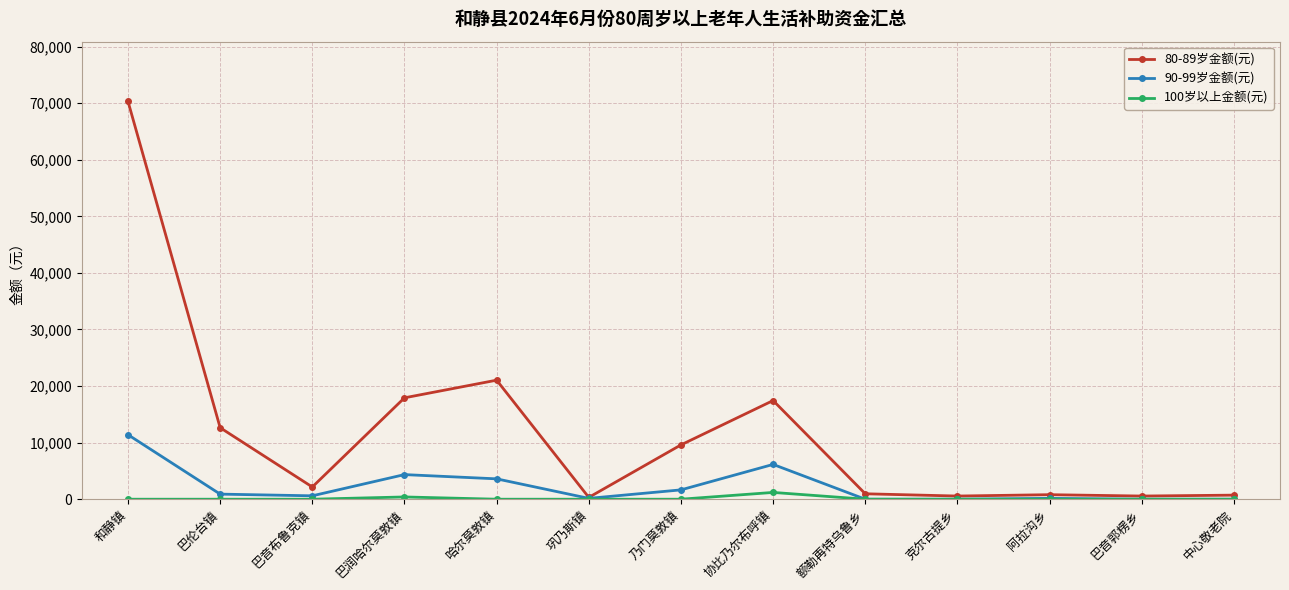

What is the greatest value displayed?

70320